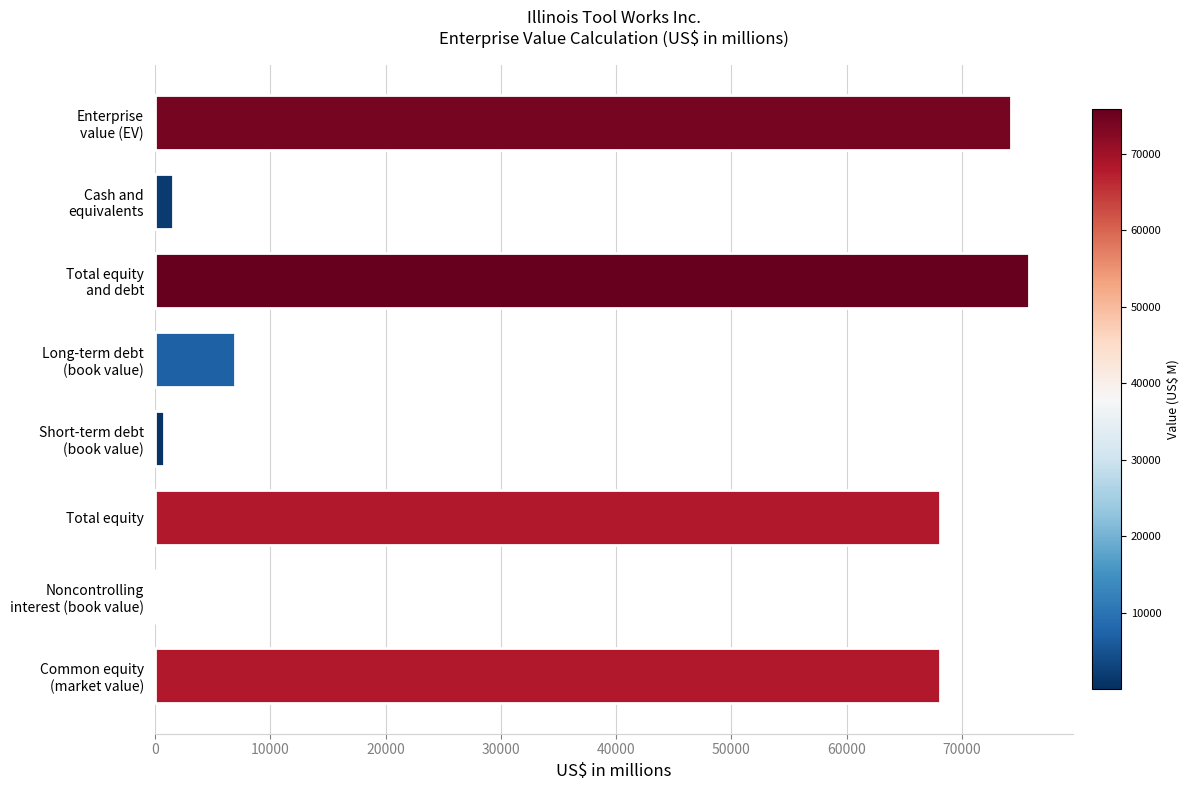

What is the maximum value shown in the chart?

75818